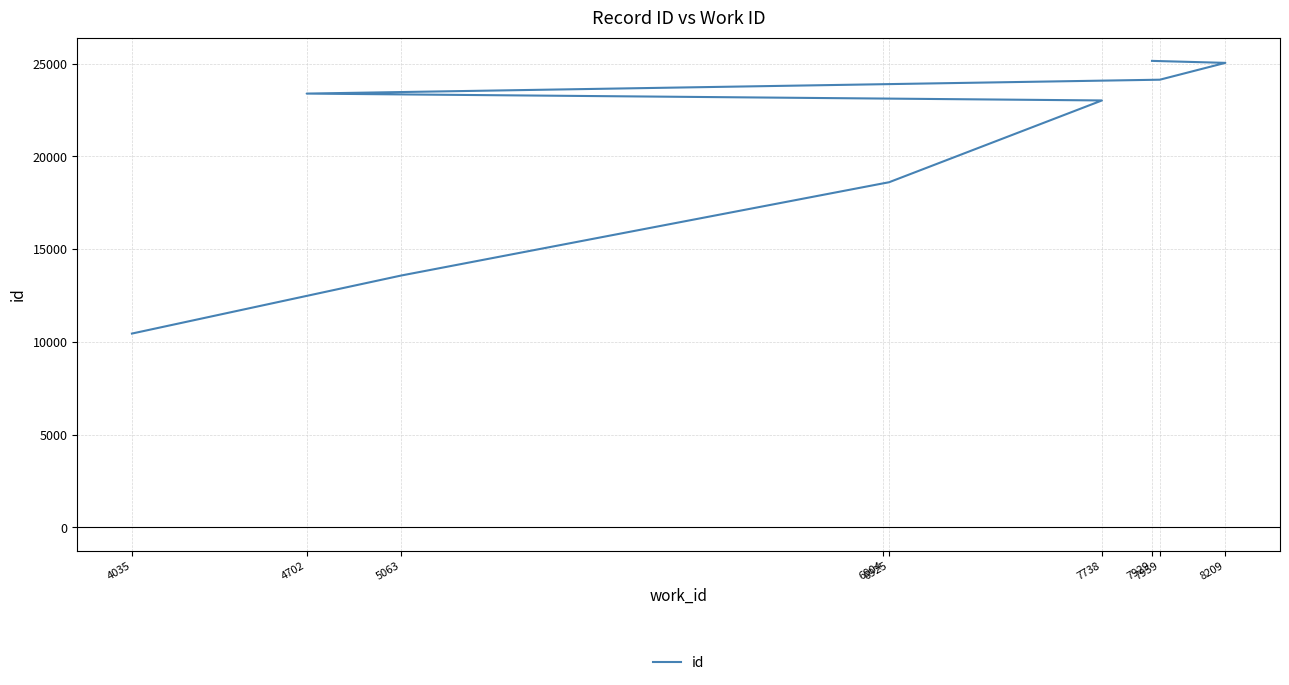

The value at 7738 is 31528. True or false?

False